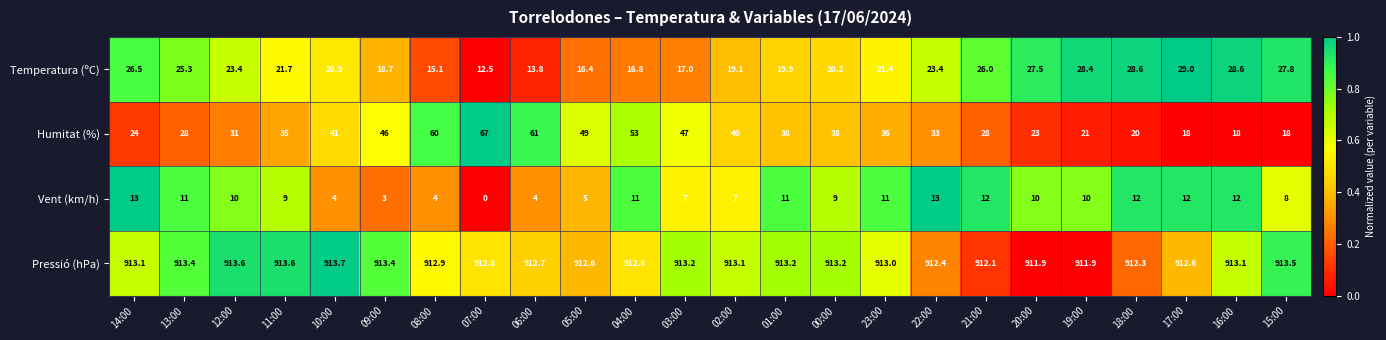

At which label does Pressió (hPa) first exceed 913?

14:00